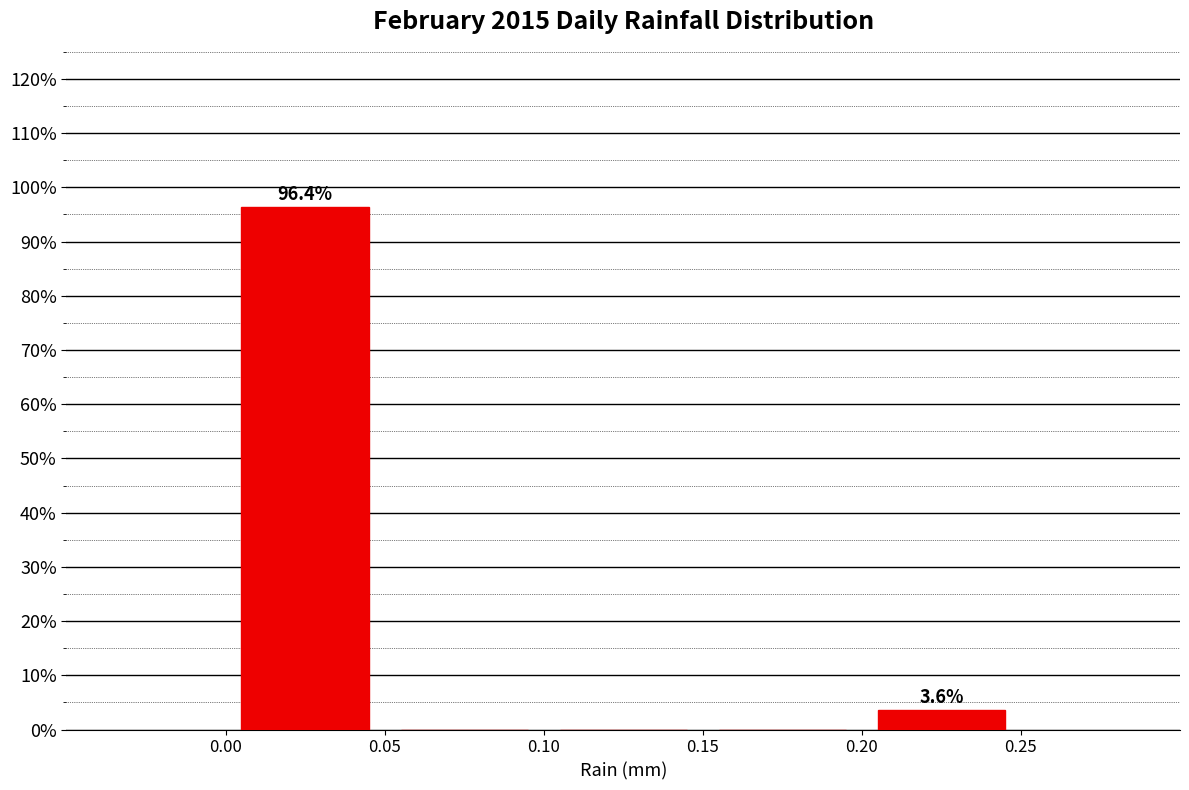

Over which range of the x-axis is the bar tallest?

0.00 to 0.05